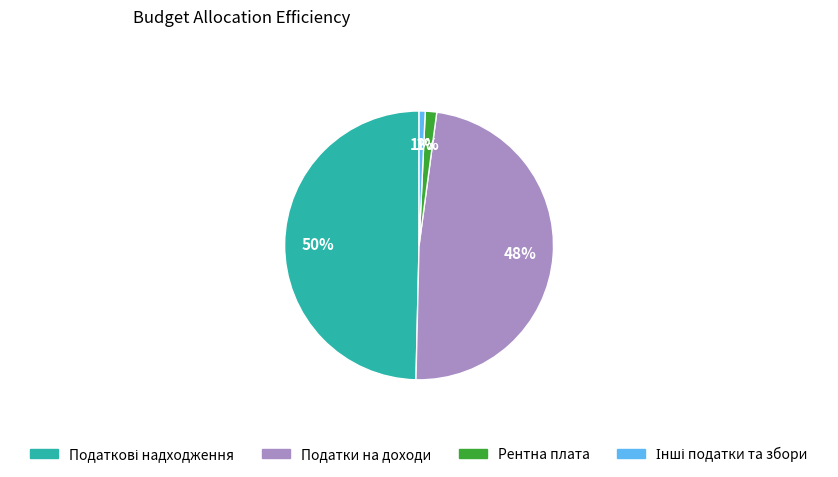

Is there any slice that represents more than half of the pie?

No